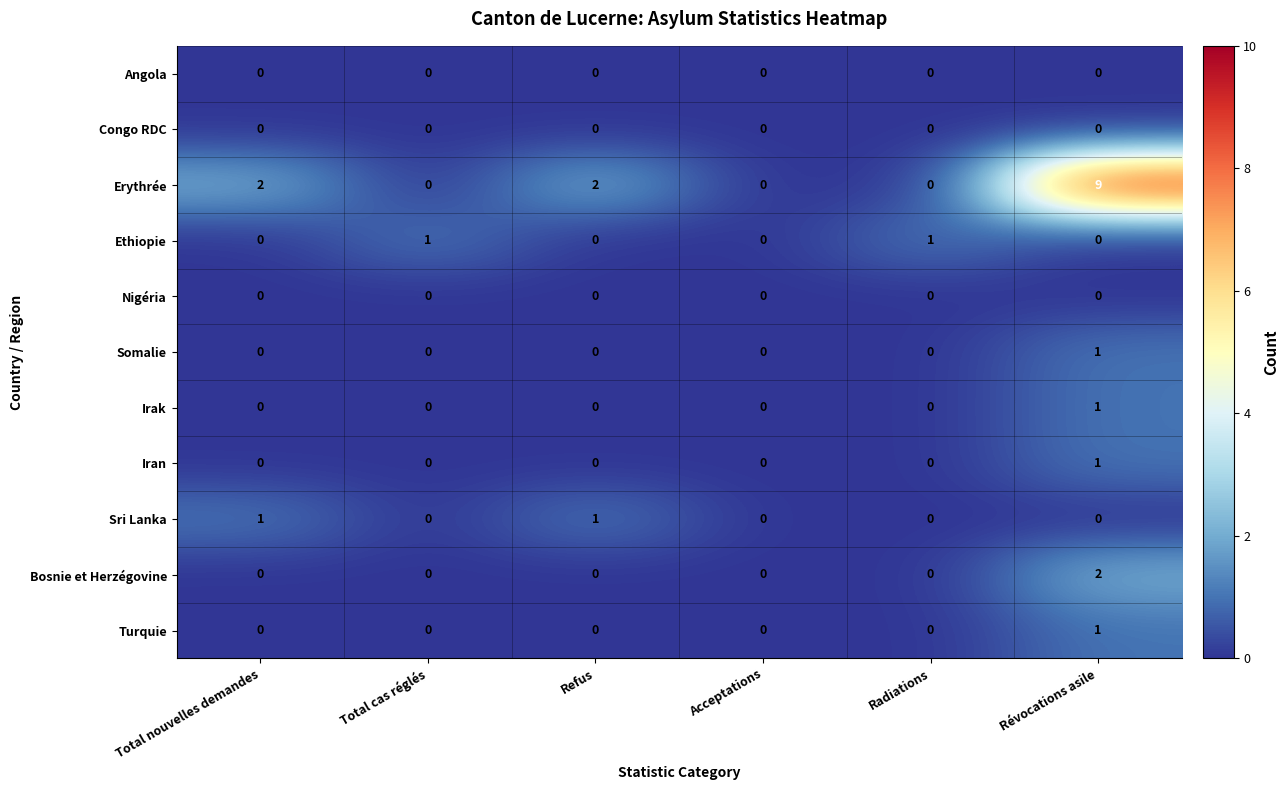

What is the maximum value shown in the chart?

9